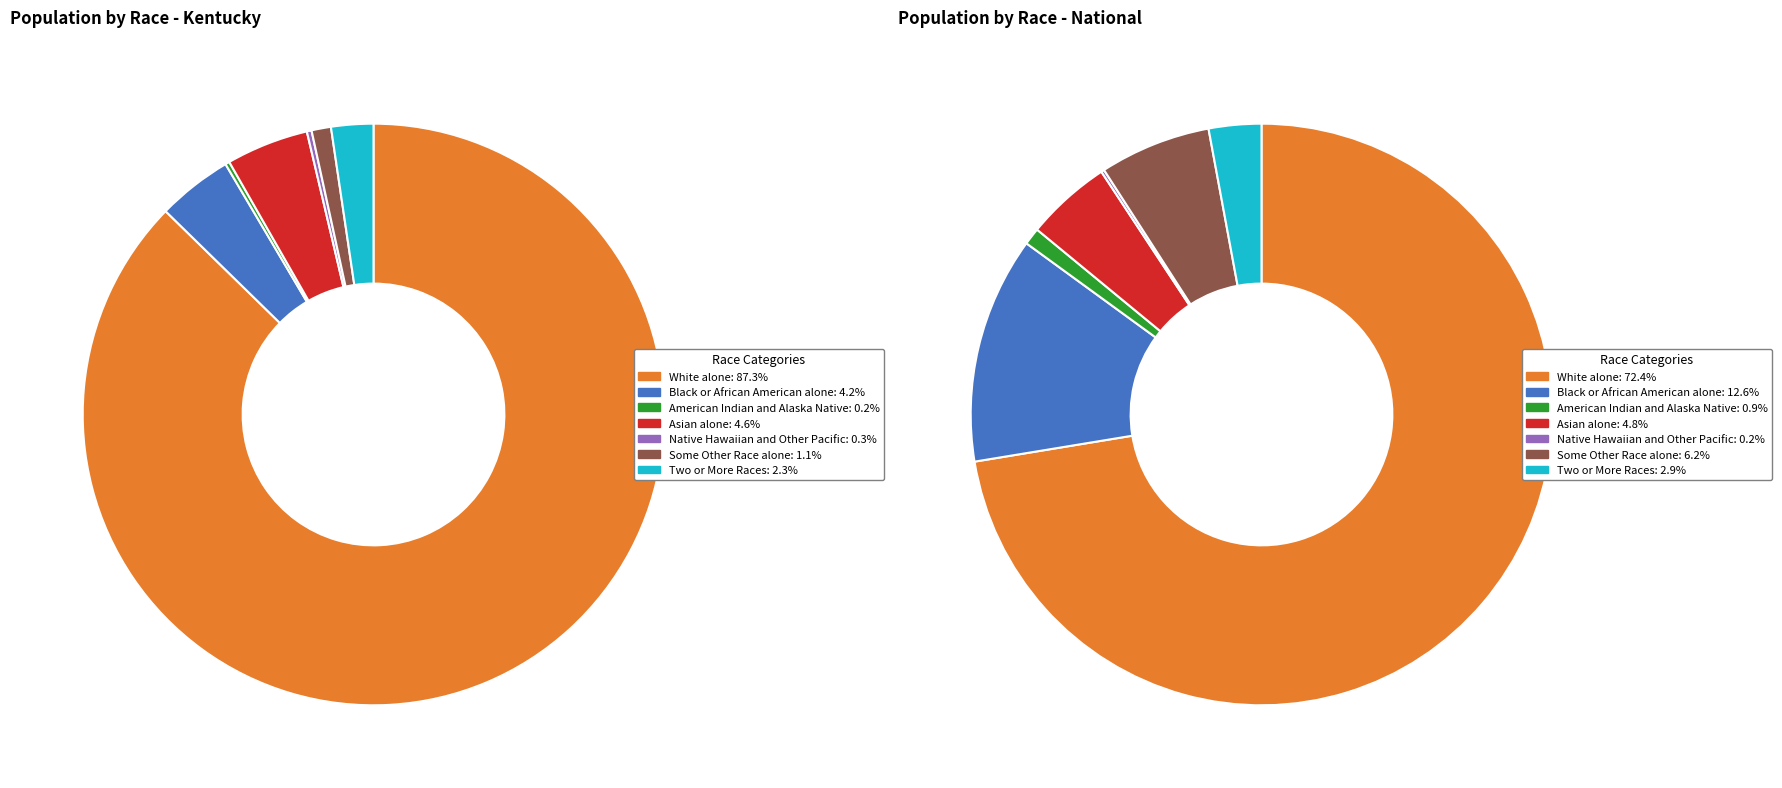

Between 5 and 3, which is larger?

3